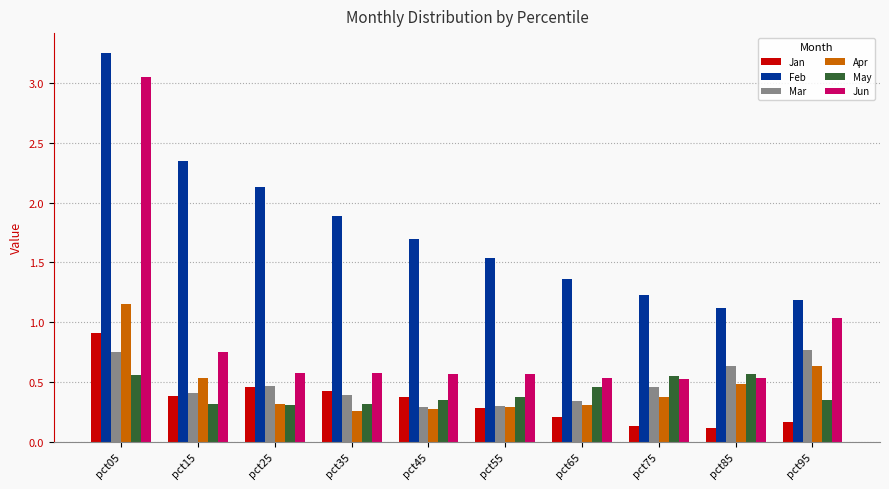

Is it true that Jan equals 0.2 at pct25?

False